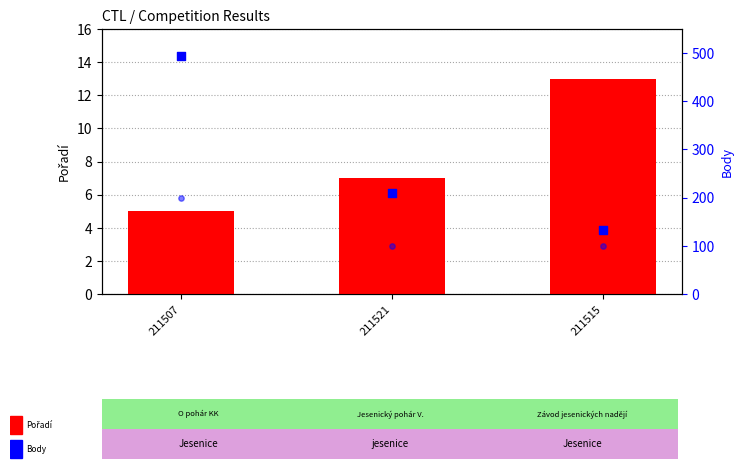

At how many categories does at least one series exceed 164?

2